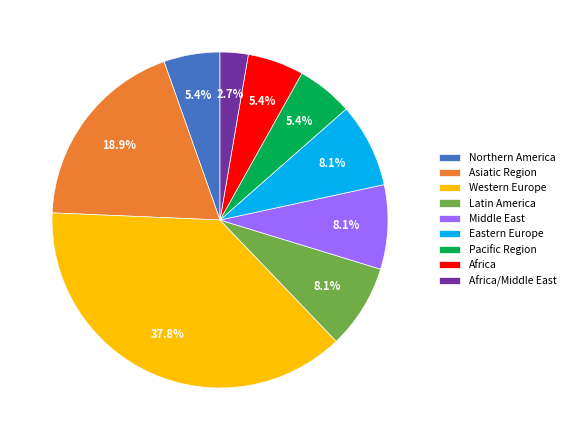

Is there a majority slice in this chart?

No